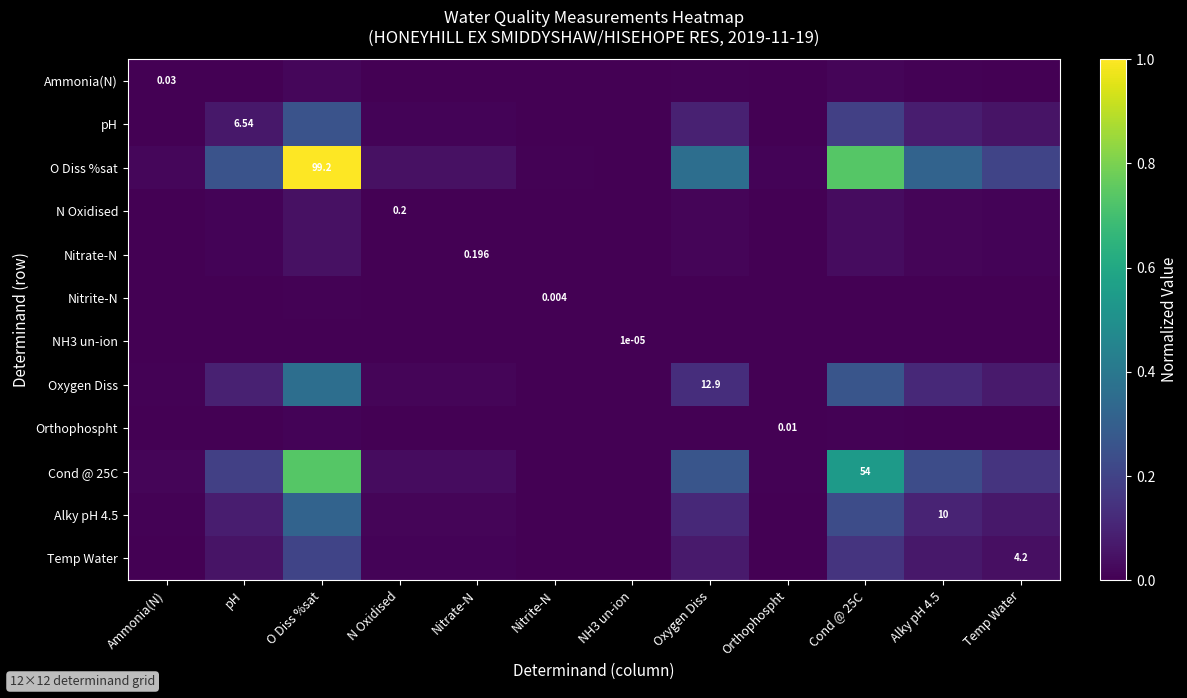

Which label corresponds to the largest value in the chart?

O Diss %sat